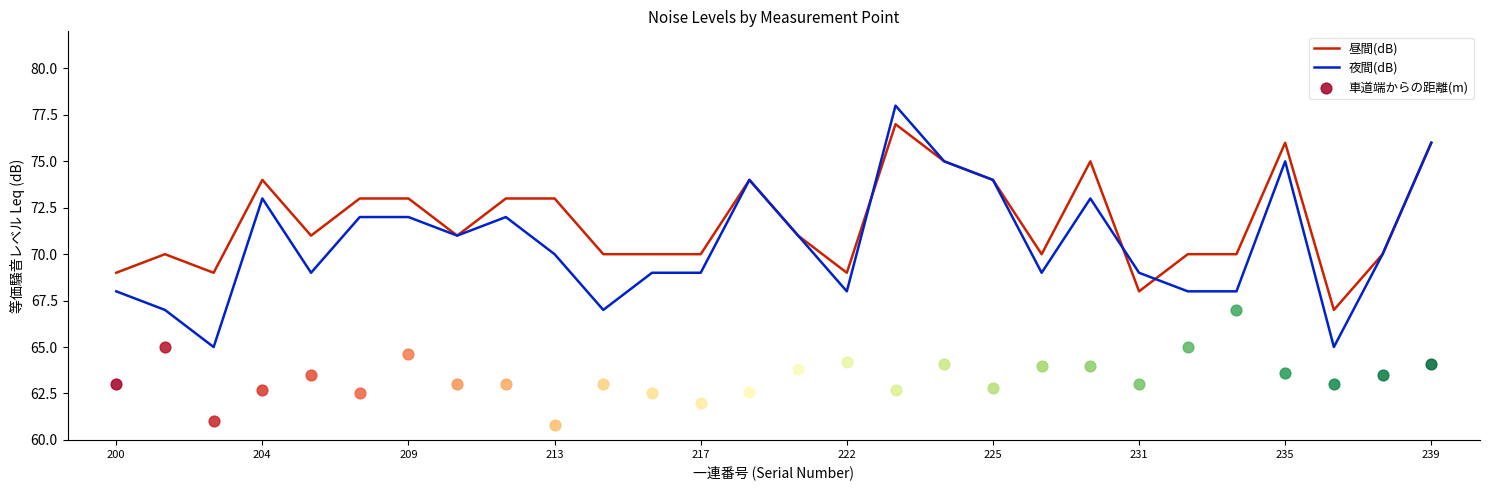

Which series has the widest spread of Y values?

夜間(dB)